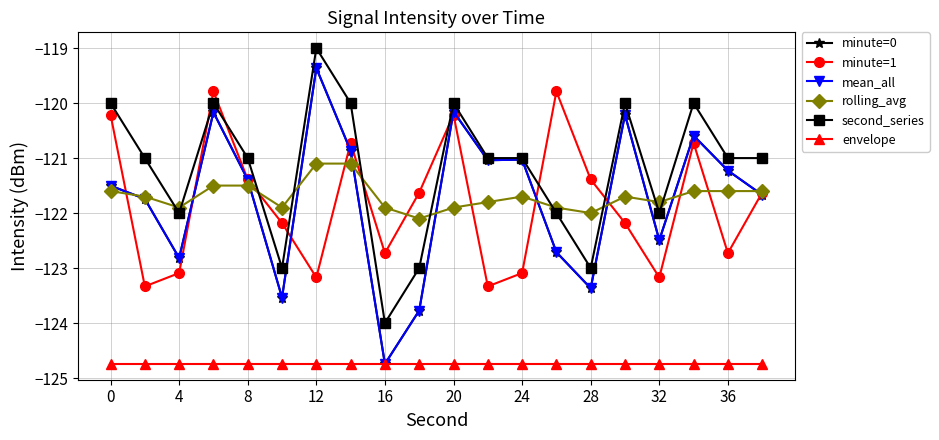

Does the chart have visible grid lines?

Yes